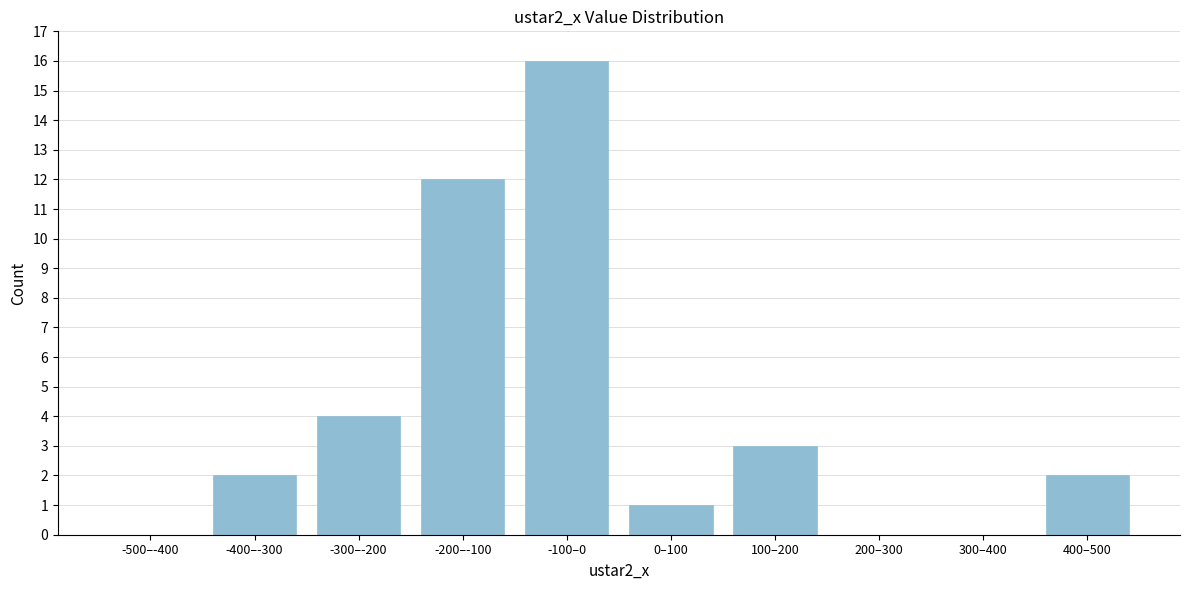

Reading left to right, transcribe all the data shown in this chart.

-500–-400=0	-400–-300=2	-300–-200=4	-200–-100=12	-100–0=16	0–100=1	100–200=3	200–300=0	300–400=0	400–500=2